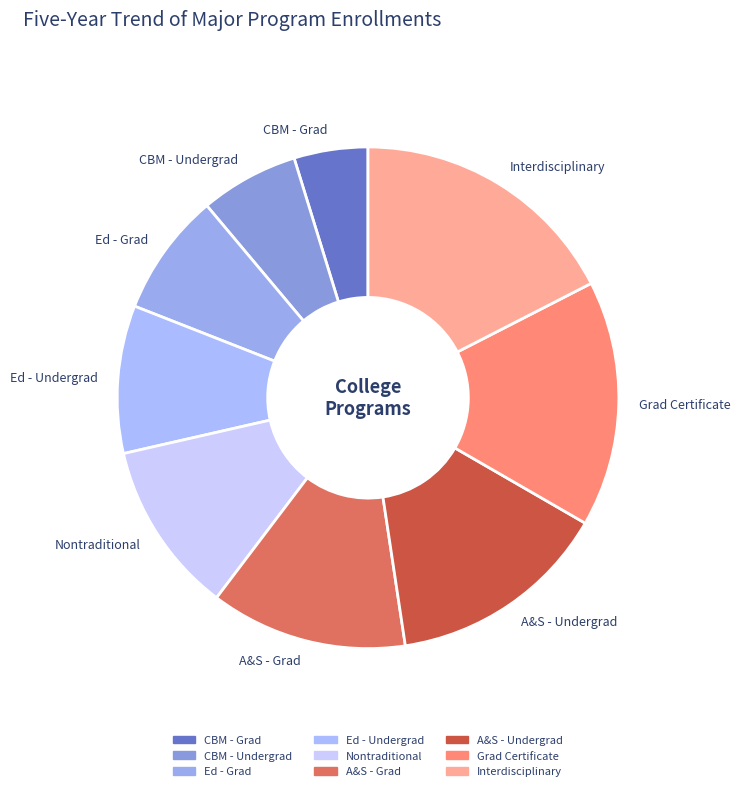

Is there a majority slice in this chart?

No